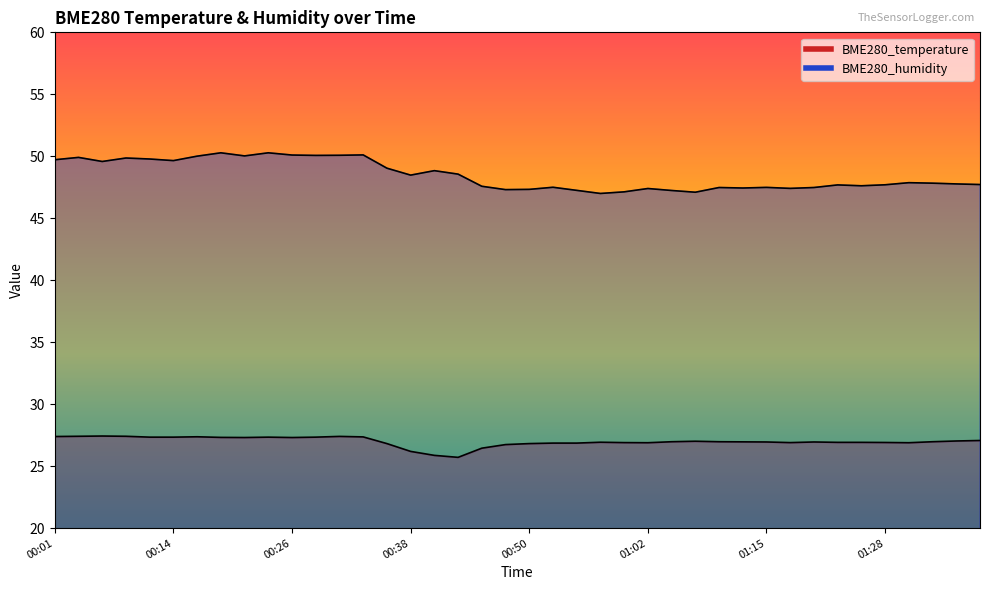

Where does the BME280_temperature series first go above 26?

00:01